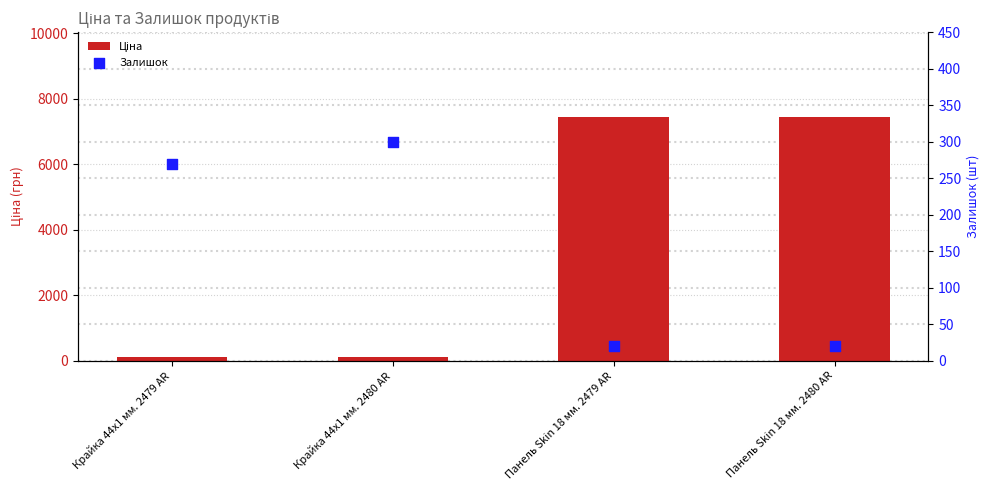

At which category is the sum across all series the highest?

Панель Skin 18 мм. 2480 AR